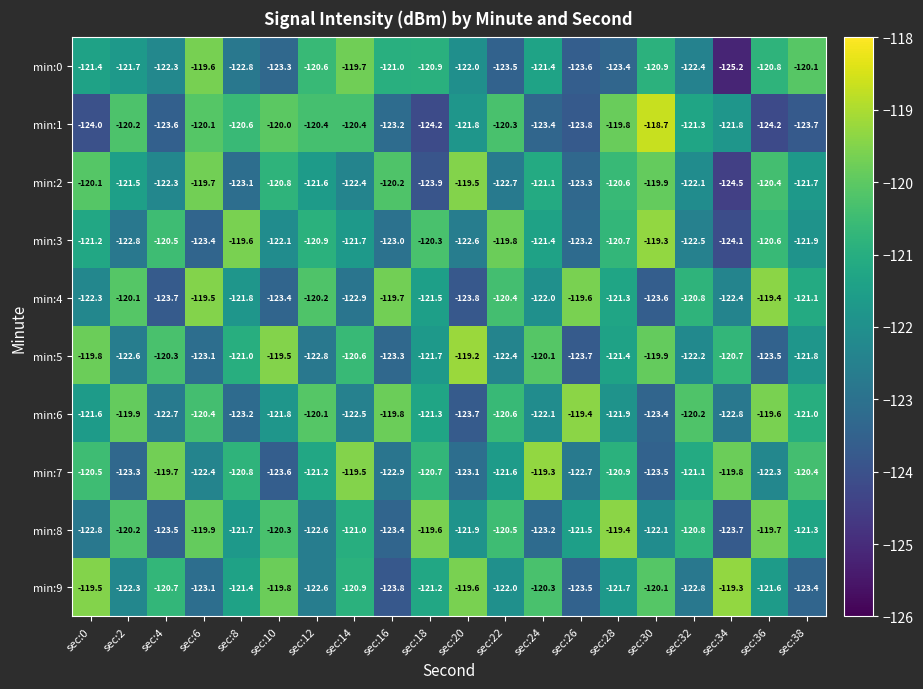

Which series has the widest spread of values?

min:0